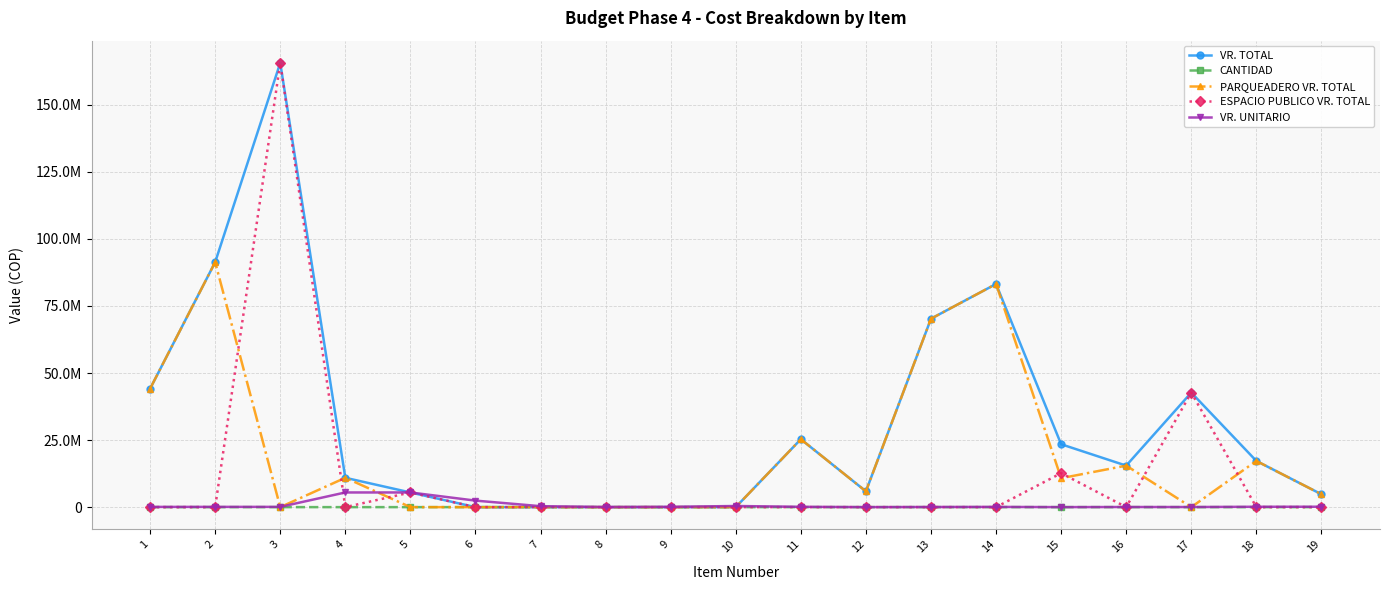

Where is VR. UNITARIO nearest to the value 2739555?

6